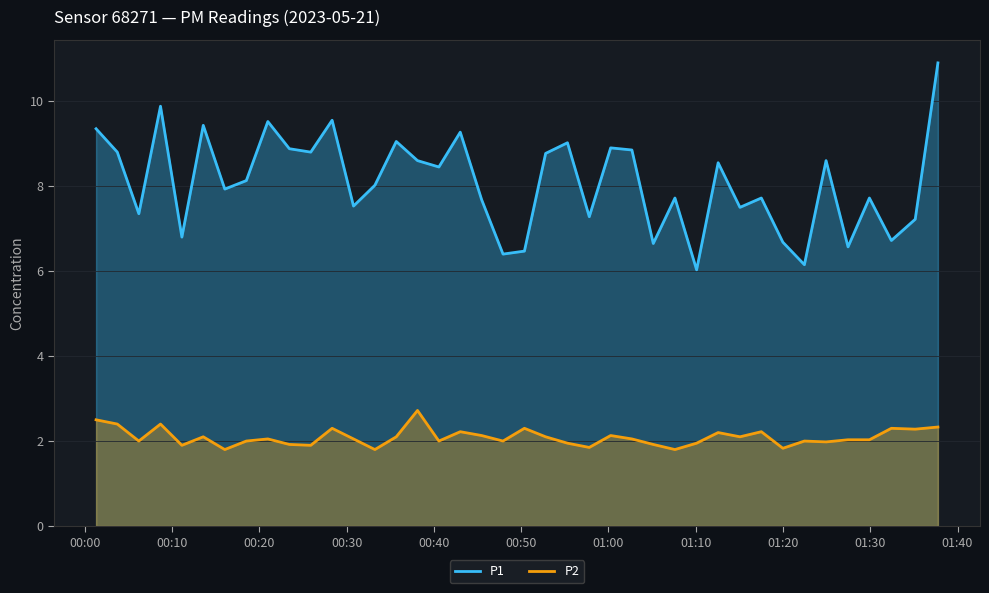

What is the lowest value of the P2 series?

1.8